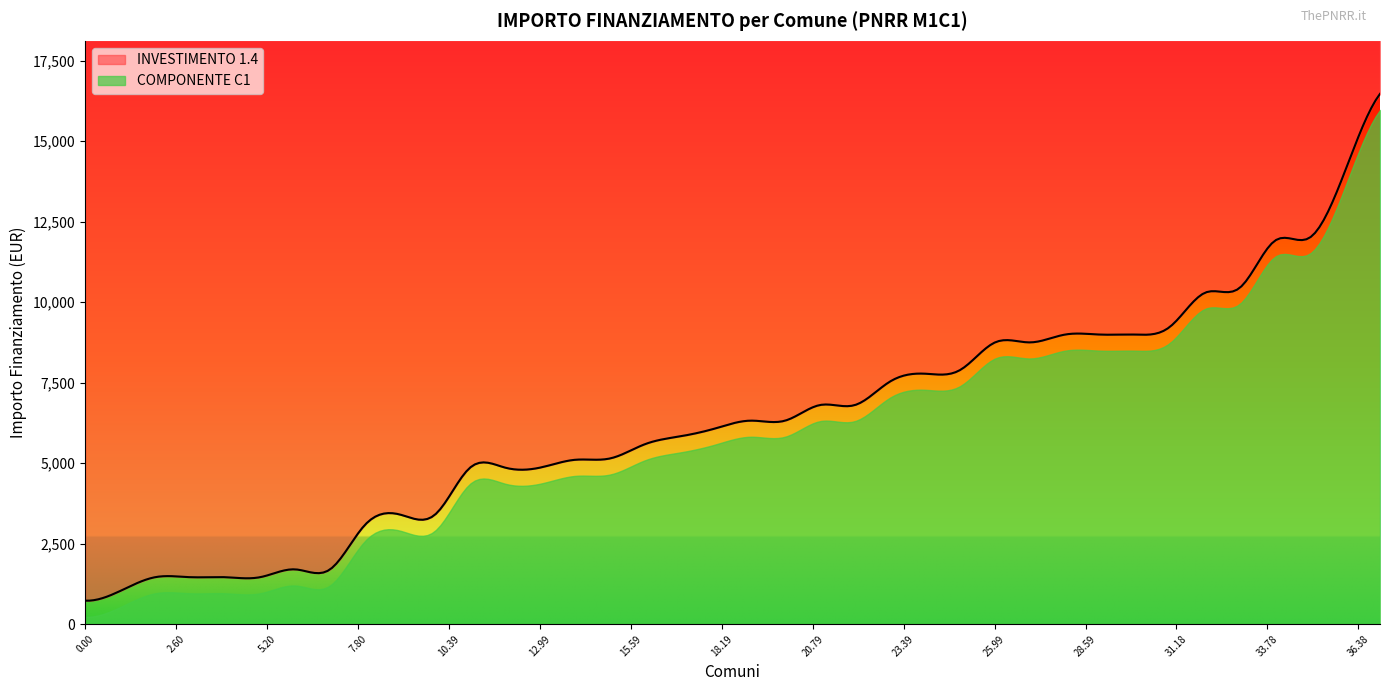

The value of INVESTIMENTO 1.4 at CASTANO PRIMO is 15544. True or false?

False